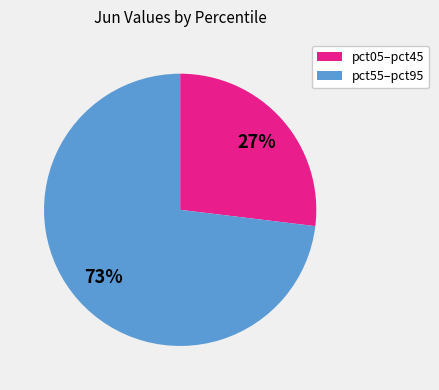

To the nearest percent, what is the average slice percentage?

50%